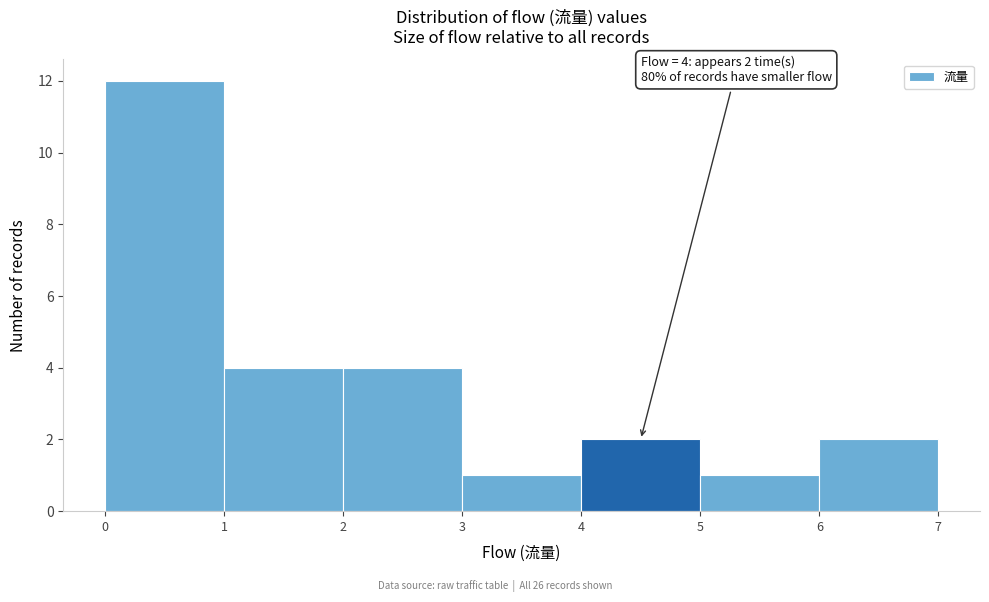

Over which range of the x-axis is the bar tallest?

0 to 1